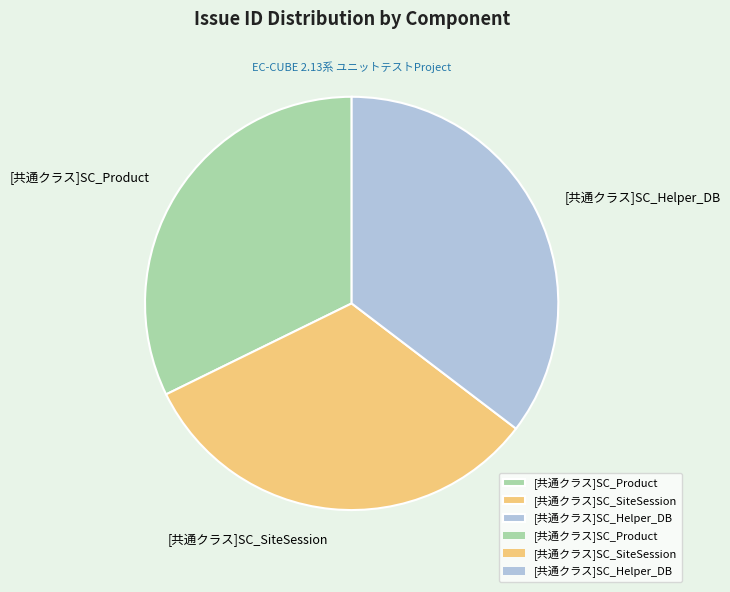

Combined, do [共通クラス]SC_SiteSession and [共通クラス]SC_Helper_DB account for over 50%?

Yes